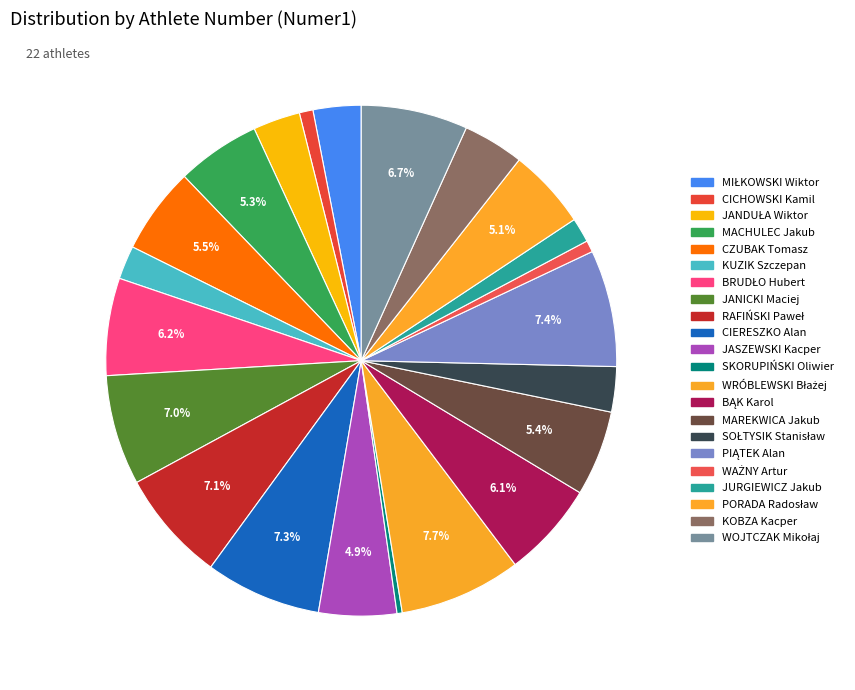

Count the number of slices in the pie.

22